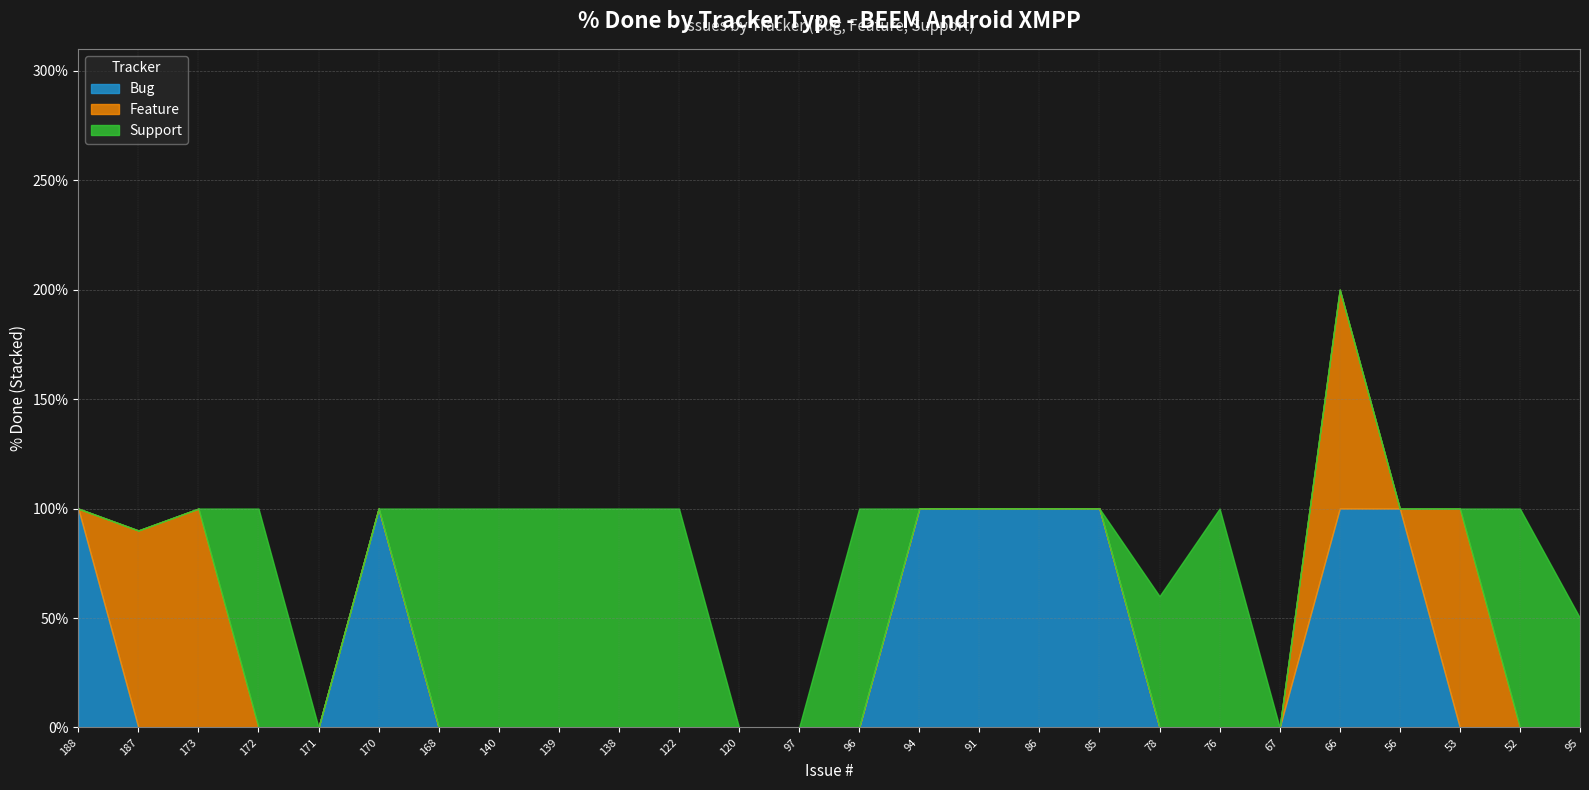

At which label does Support reach its minimum?

188